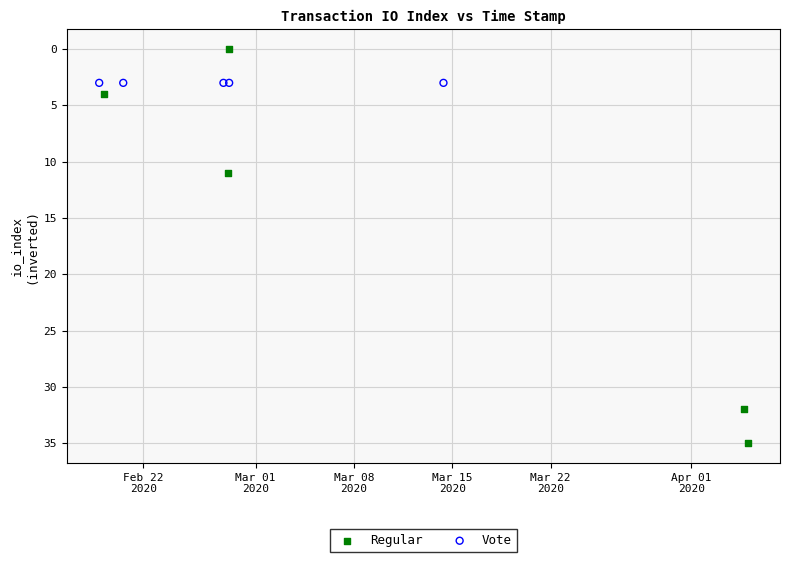

Which series contains the lowest Y value?

Regular